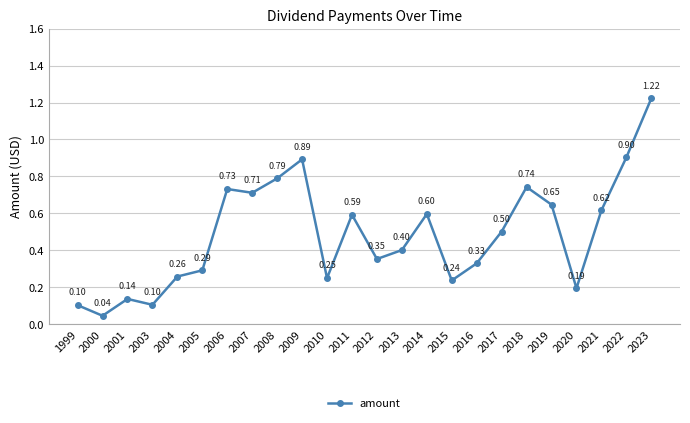

How many points are higher than both their immediate neighbors (excluding endpoints)?

6